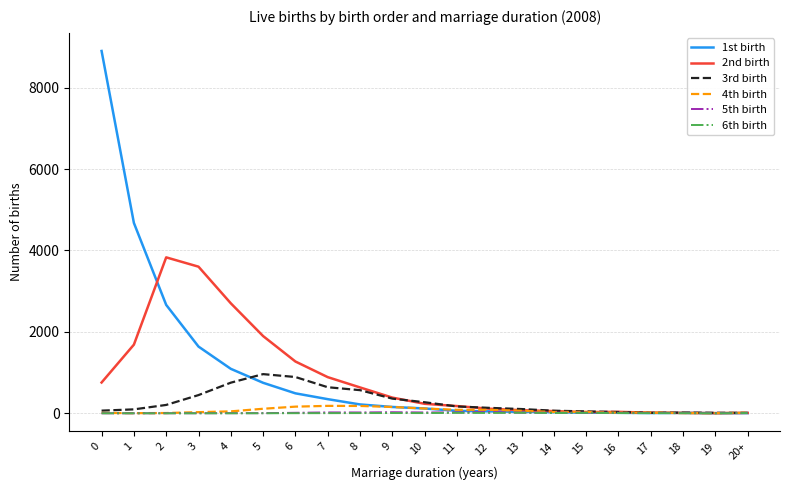

What is the sum of all 2nd birth values?

18405